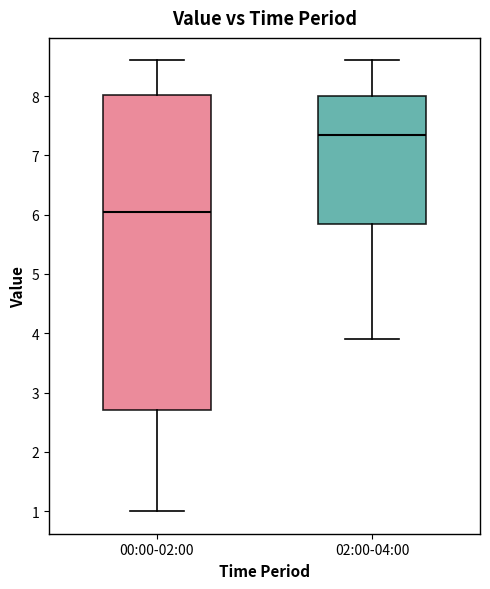

Reading left to right, read every box against the y-axis: the position of its median line, the range the box covers, and the ends of its whiskers. The values are not printed on the chart, so give them approximately, as read against the axis.

00:00-02:00: median 6.1, box 2.7 to 8.0, whiskers 1.0 to 8.6
02:00-04:00: median 7.4, box 5.9 to 8.0, whiskers 3.9 to 8.6